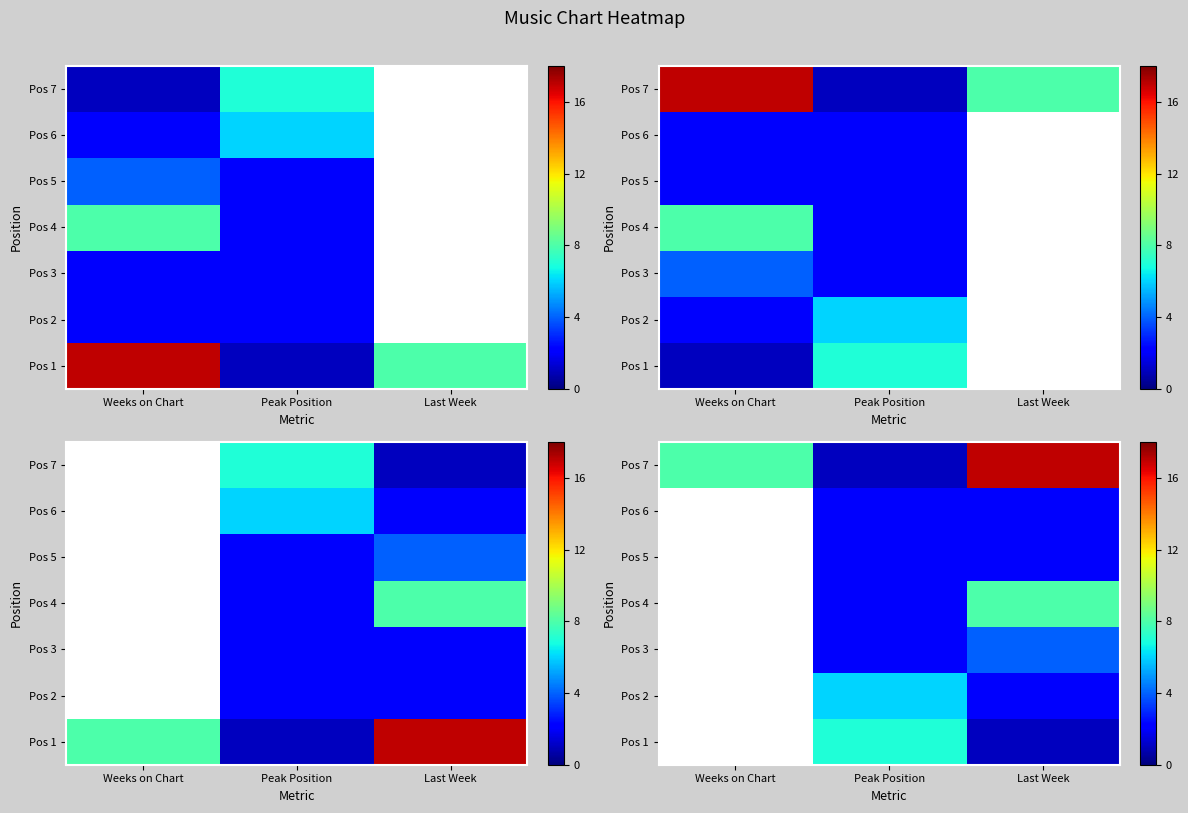

Which label corresponds to the largest value in the chart?

Last Week